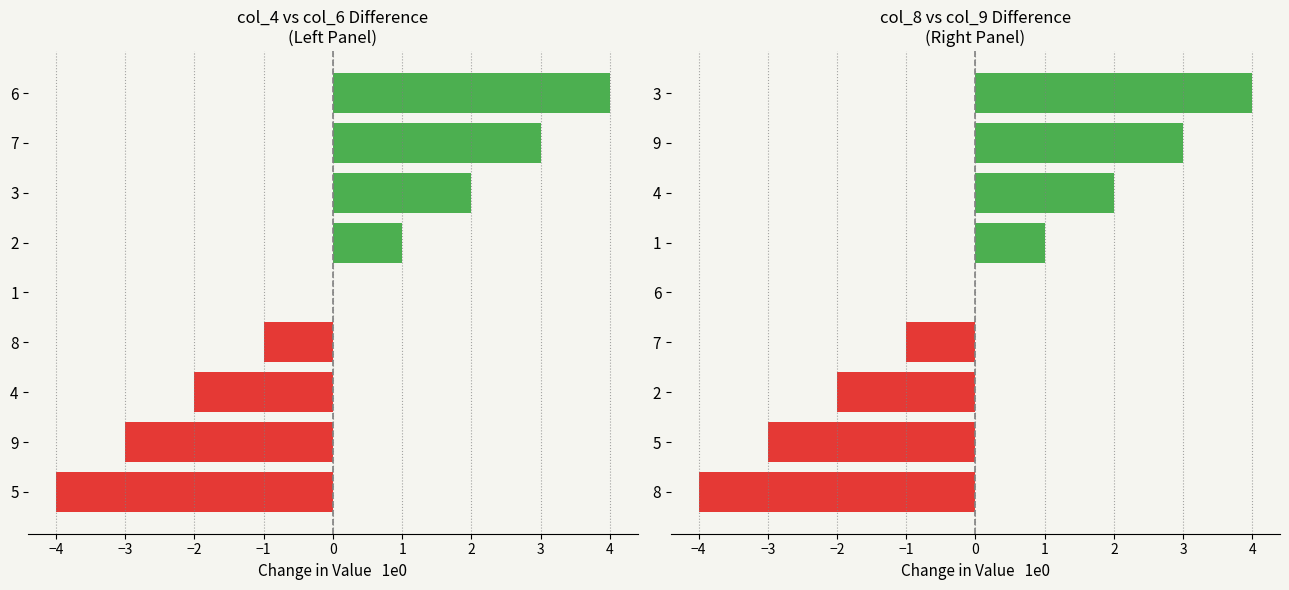

Which series has the largest total across all categories?

Positive